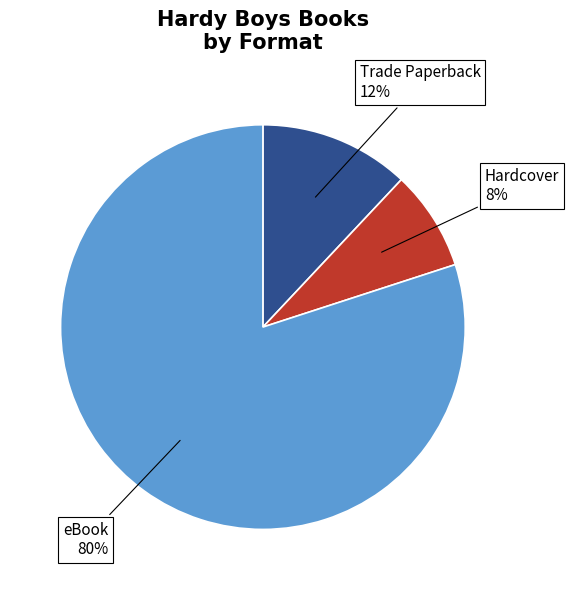

Is there any slice that represents more than half of the pie?

Yes